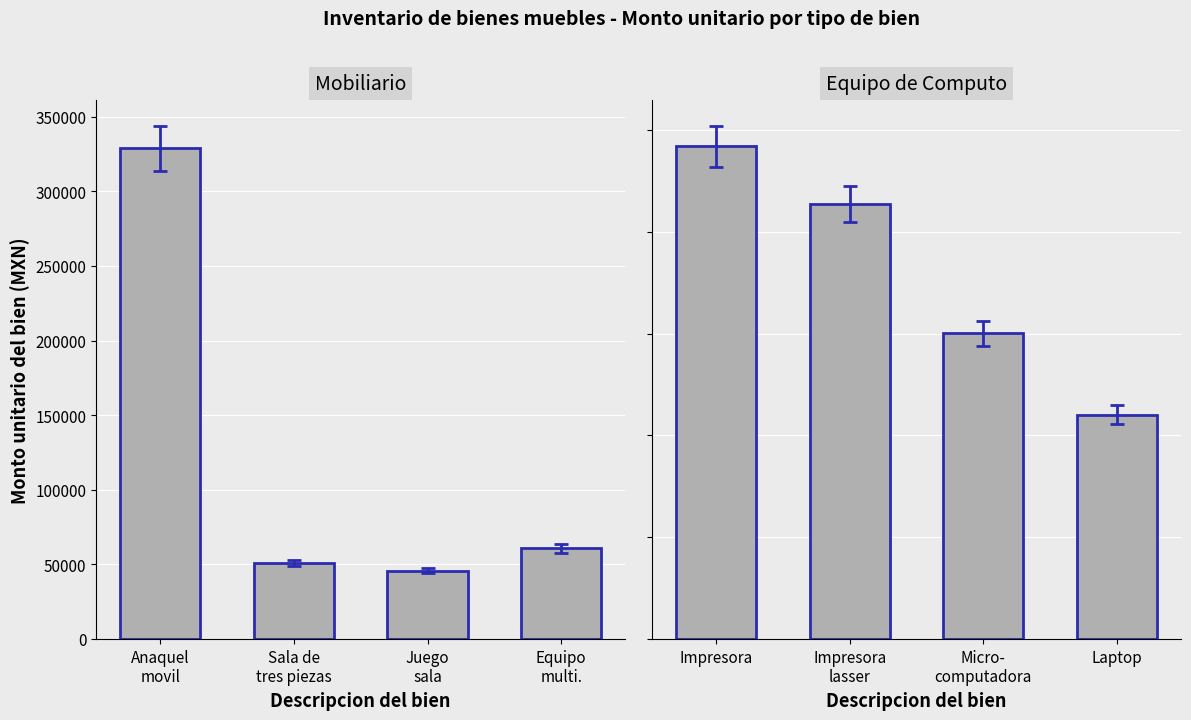

List the labels in order of Mobiliario value, largest first.

Anaquel
movil, Equipo
multi., Sala de
tres piezas, Juego
sala